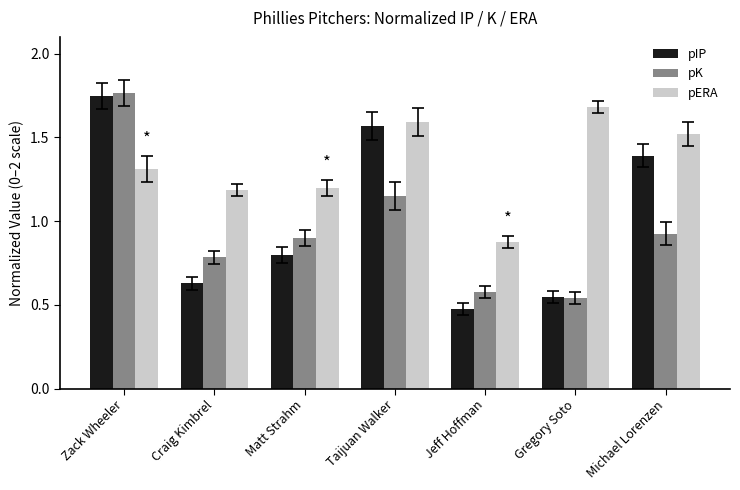

What is the difference between the maximum and minimum values in the pERA series?

0.8